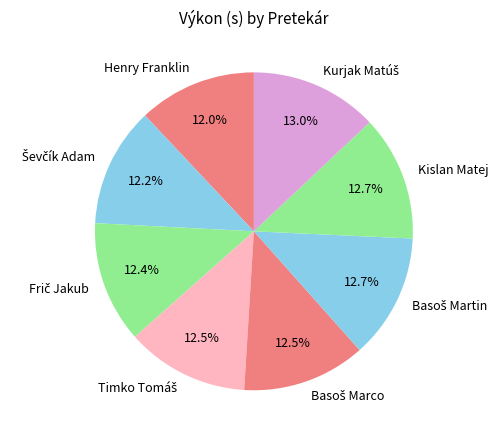

Does any single category account for the majority?

No